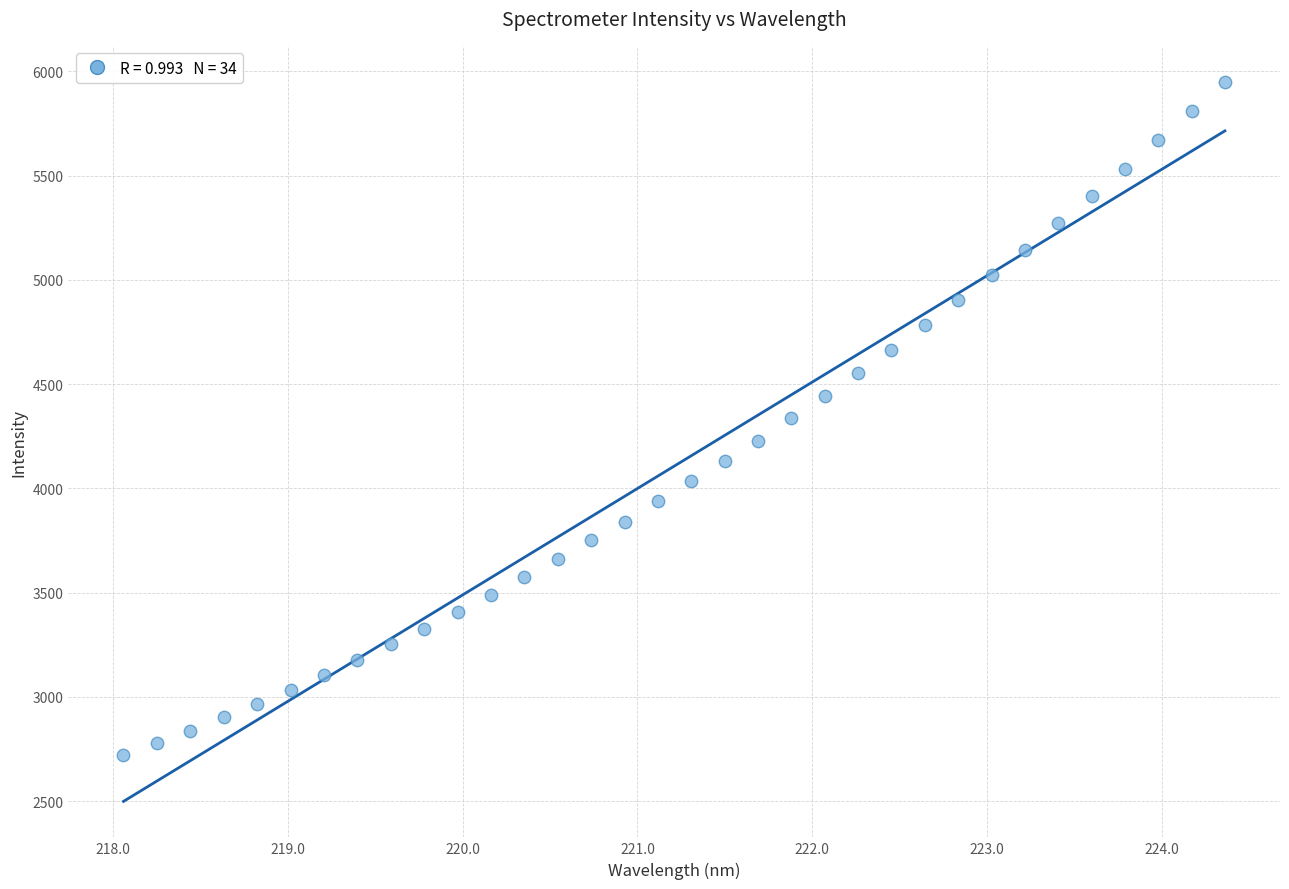

What is the range of Y values (max minus min)?

3229.4